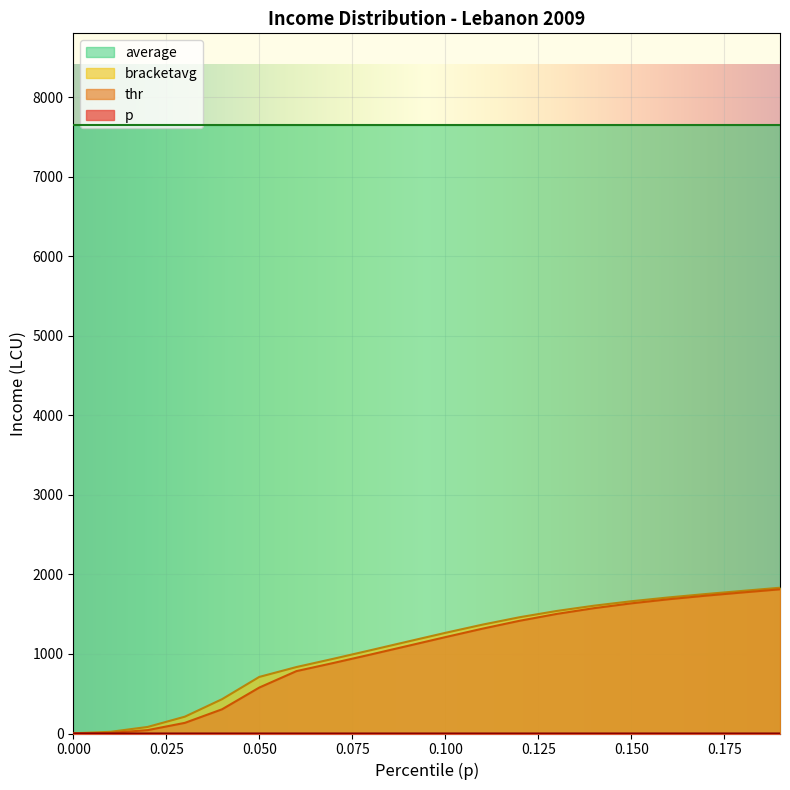

Between 0.050 and 0.150, which series saw the biggest shift?

thr